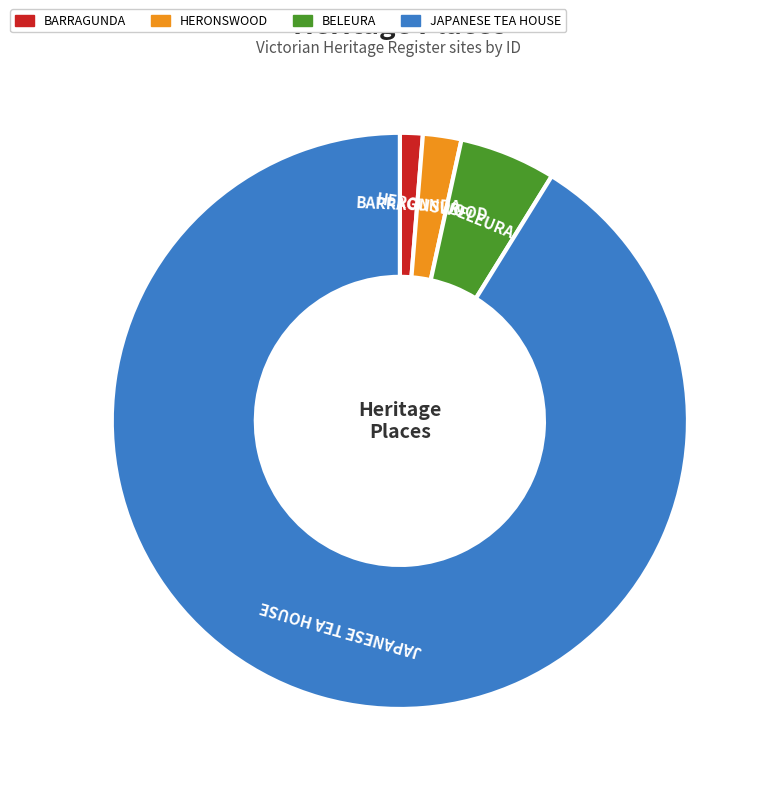

How many slices are in this pie chart?

4